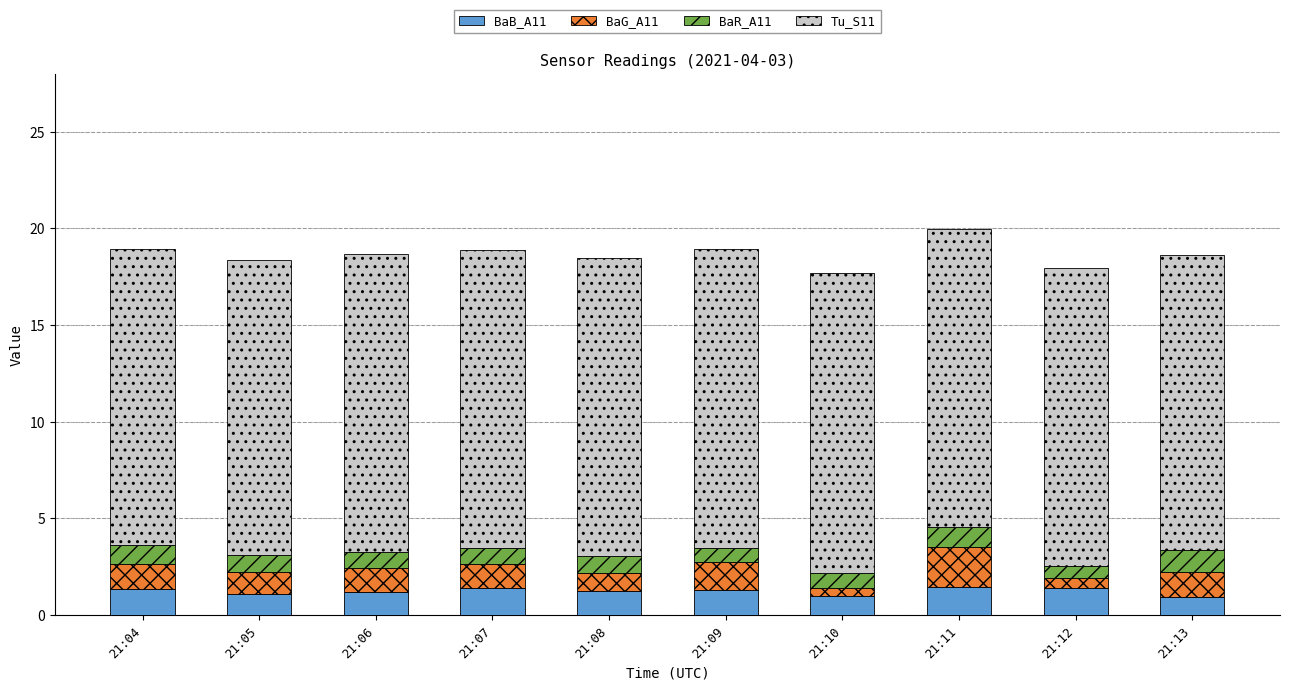

What is the sum of all BaB_A11 values?

12.3